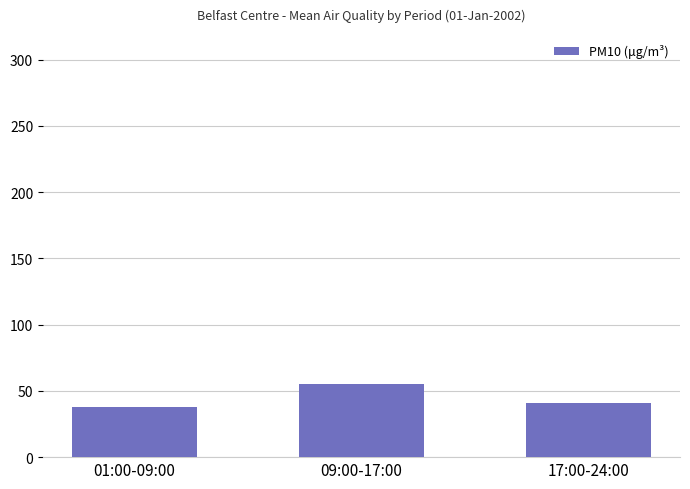

What is the label of the 1st bar from the left?

01:00-09:00